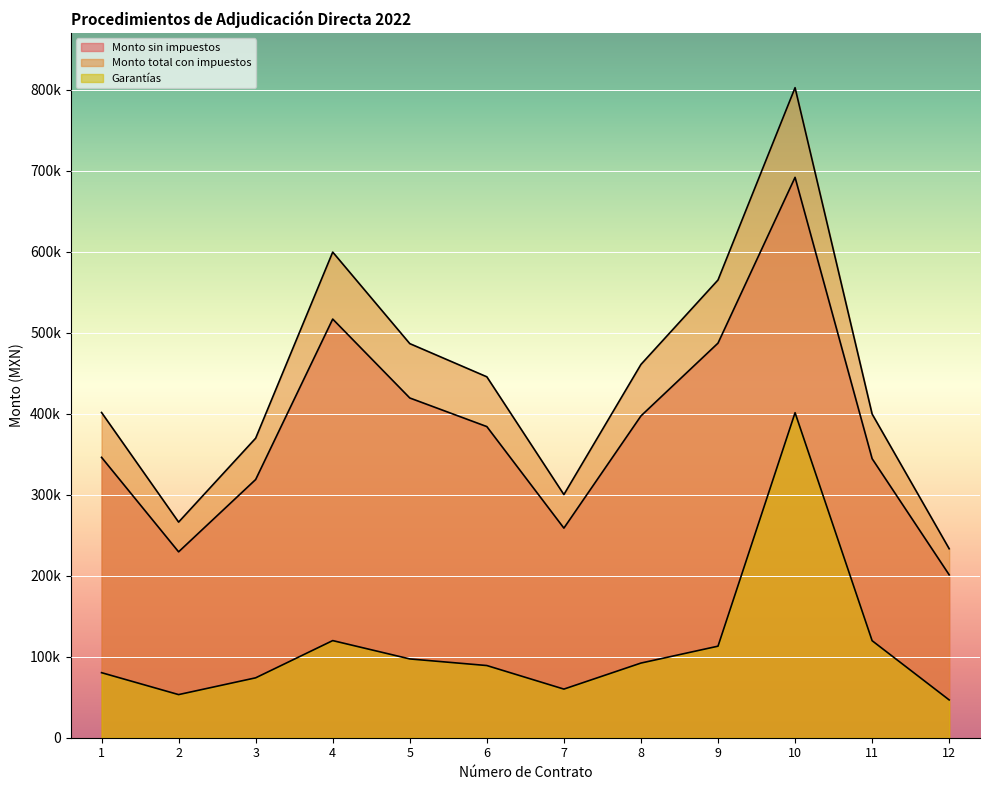

Which label corresponds to the largest value in the chart?

10